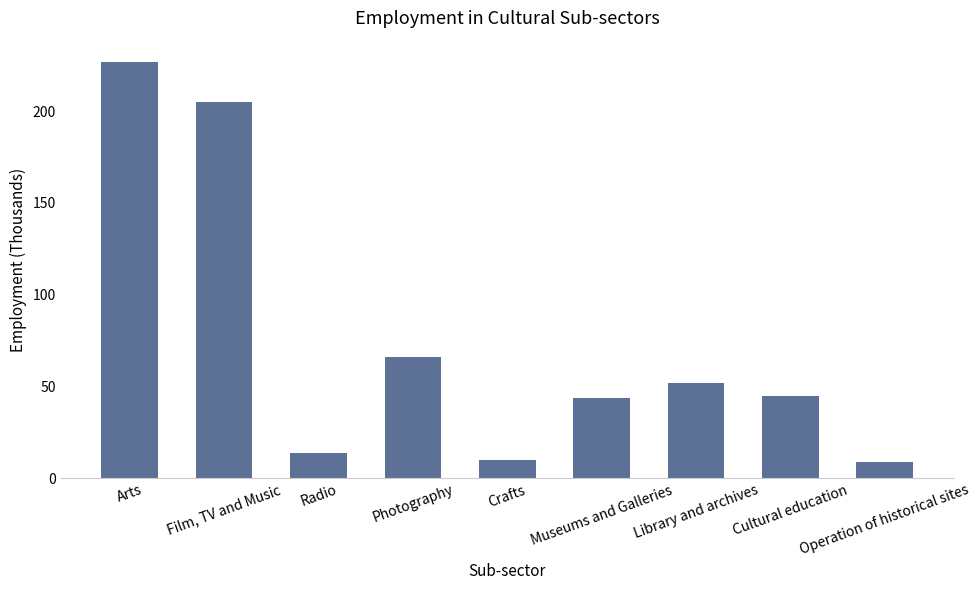

True or false: the data shows 14 at Radio.

True